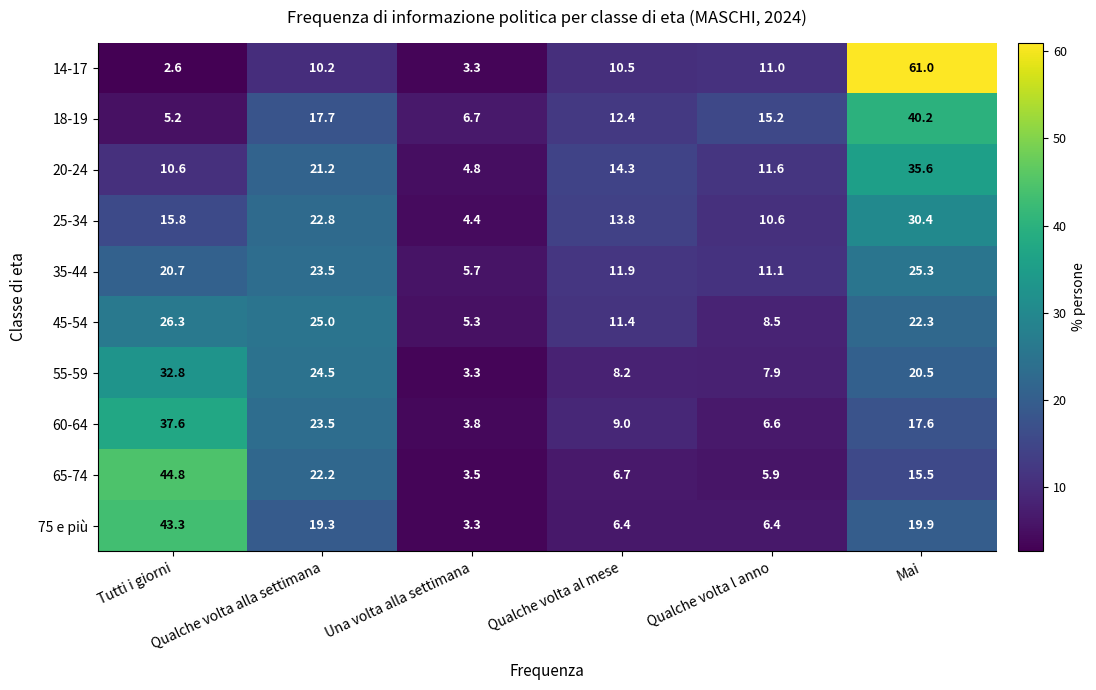

At how many categories does at least one series exceed 23?

3